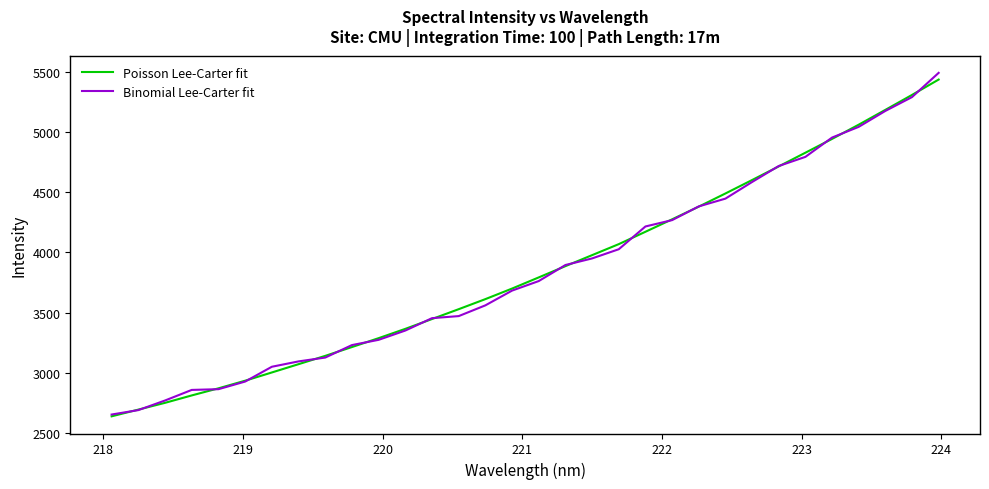

What is the maximum value for Poisson Lee-Carter fit?

5434.6